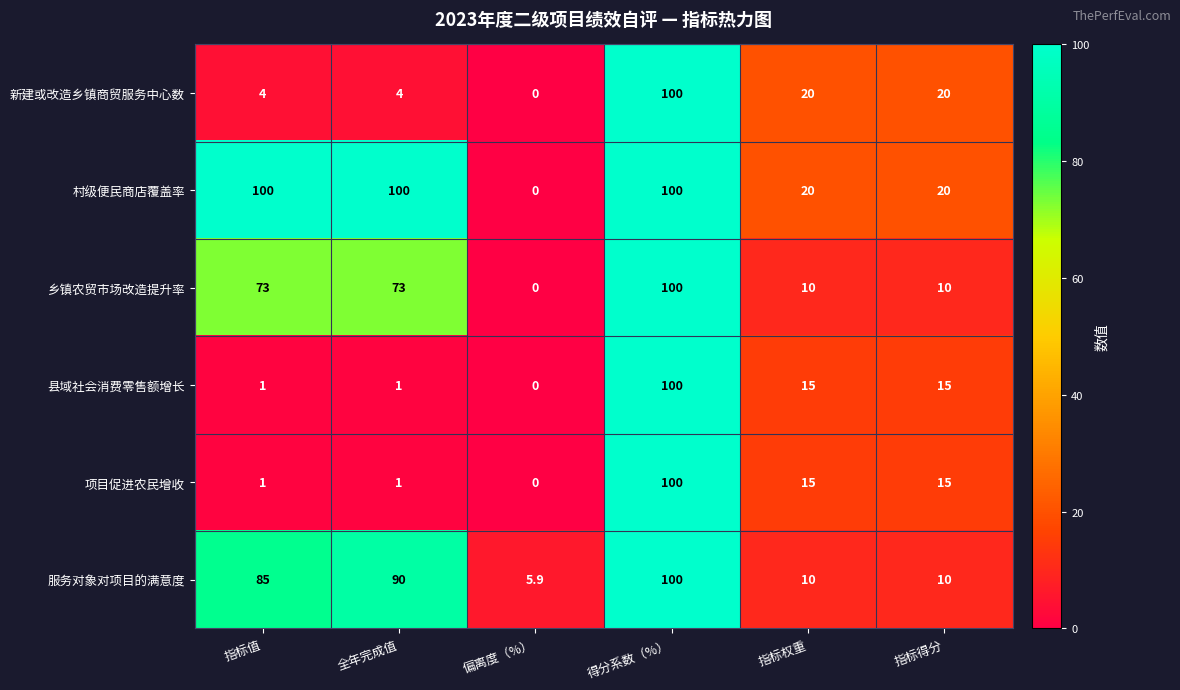

What is the total value across all series at 指标得分?

90.0